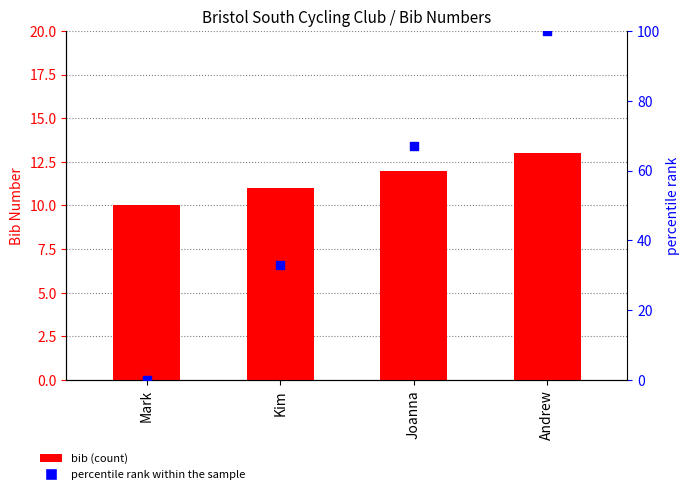

Is the value of bib at Joanna greater than the value of percentile rank within the sample at Andrew?

No